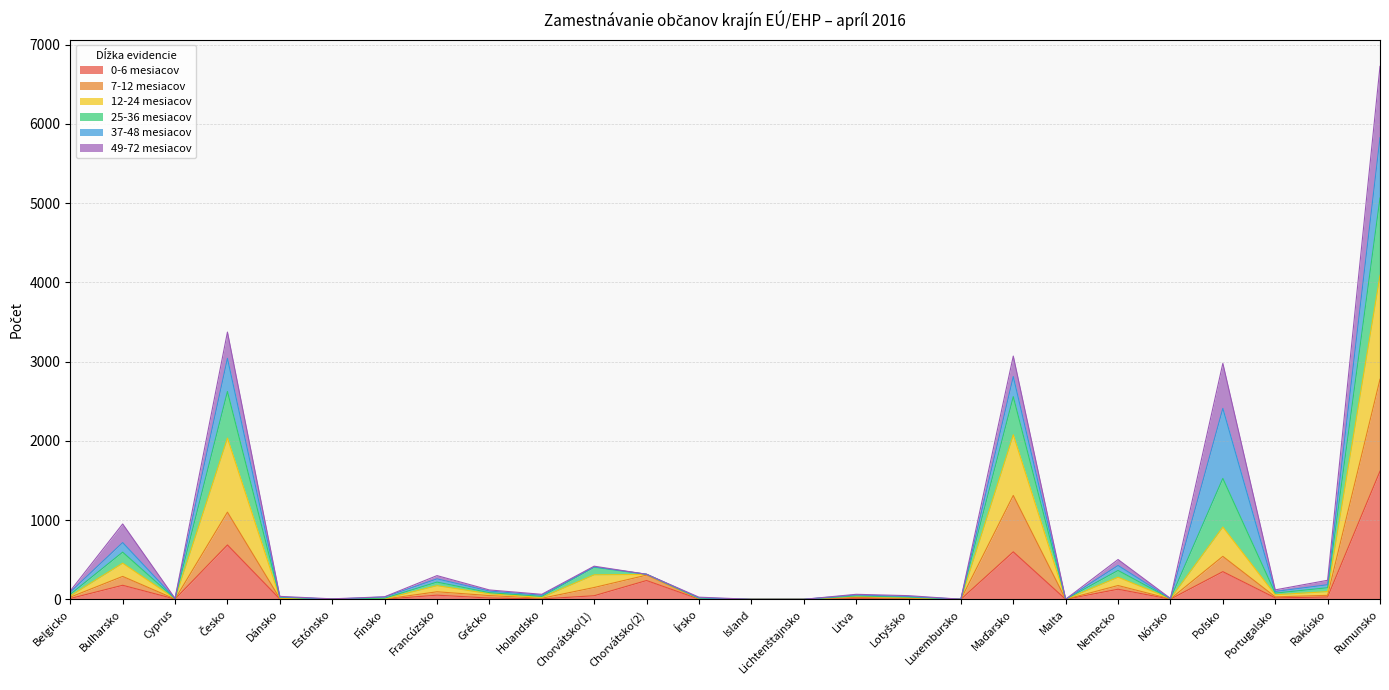

At which category is the sum across all series the highest?

Rumunsko